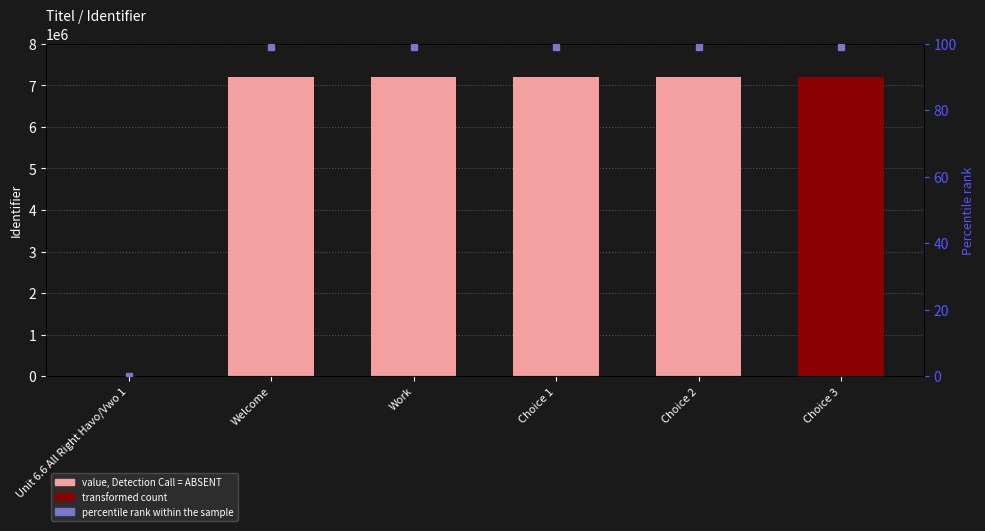

Which series reaches the minimum Y coordinate?

Identifier